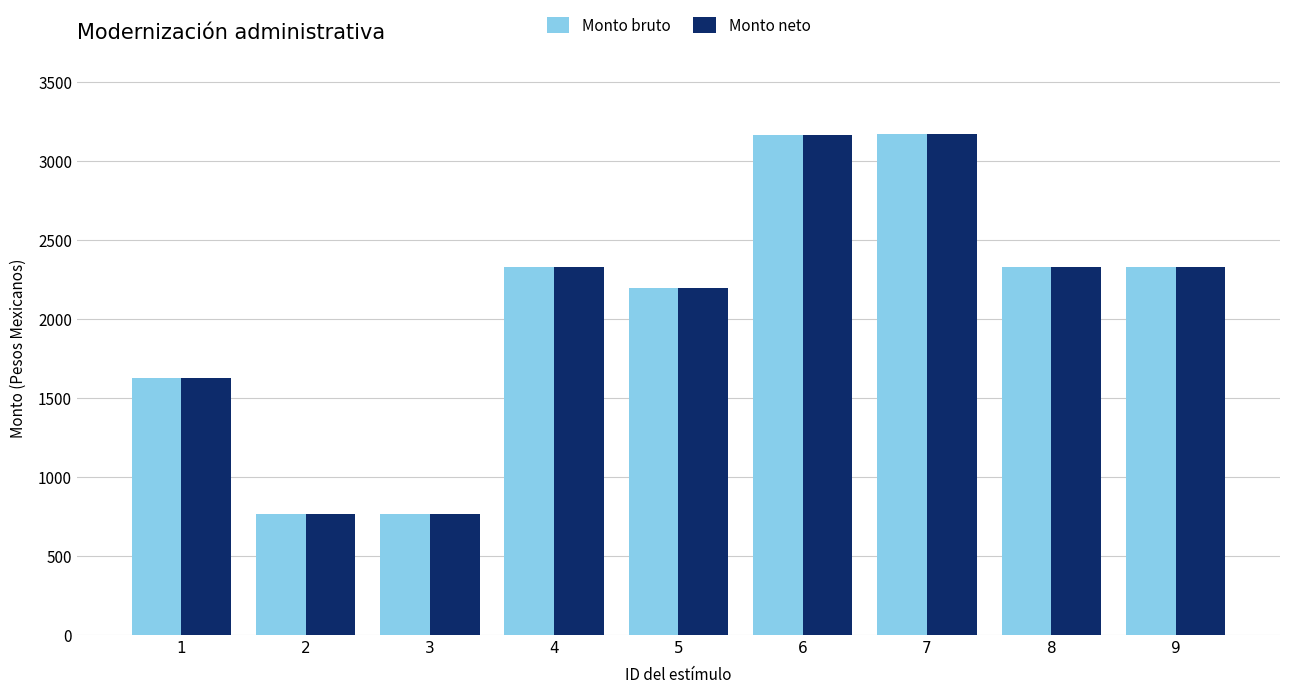

At how many categories does at least one series exceed 1057?

7